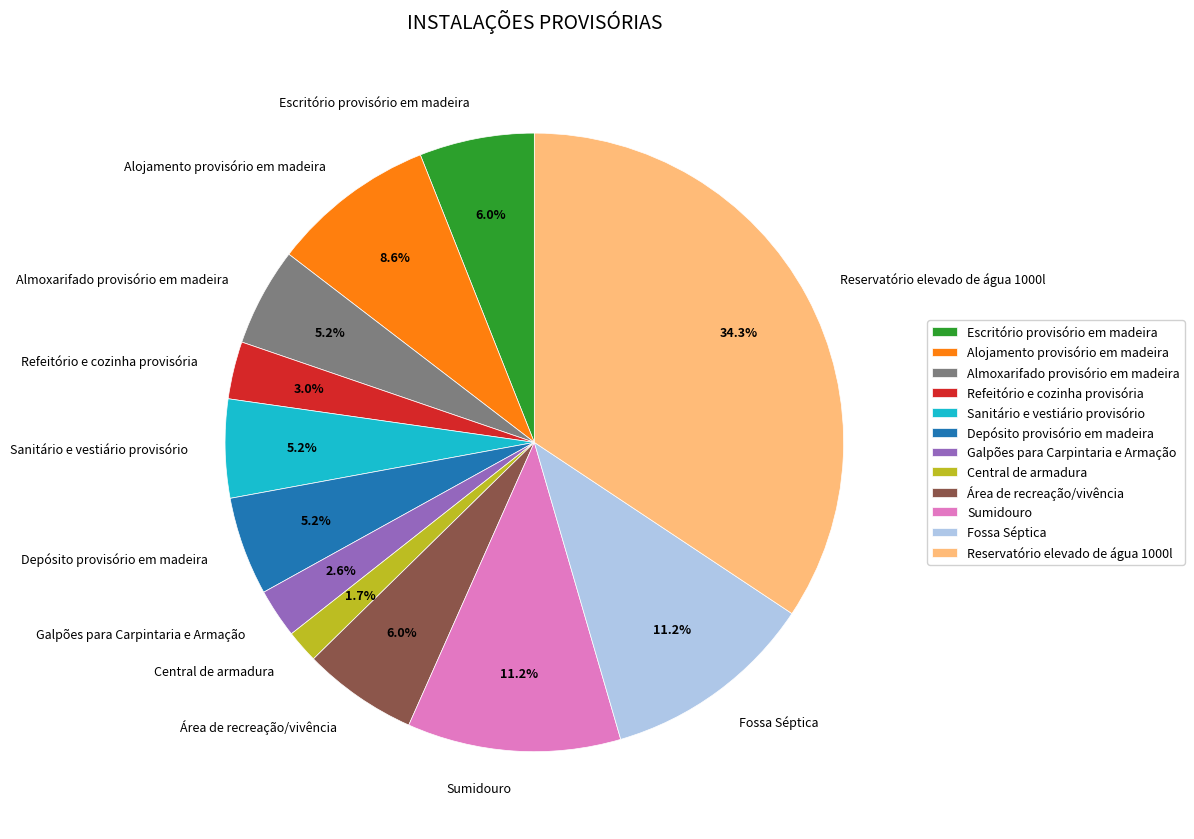

Is Sanitário e vestiário provisório the majority of the pie?

No